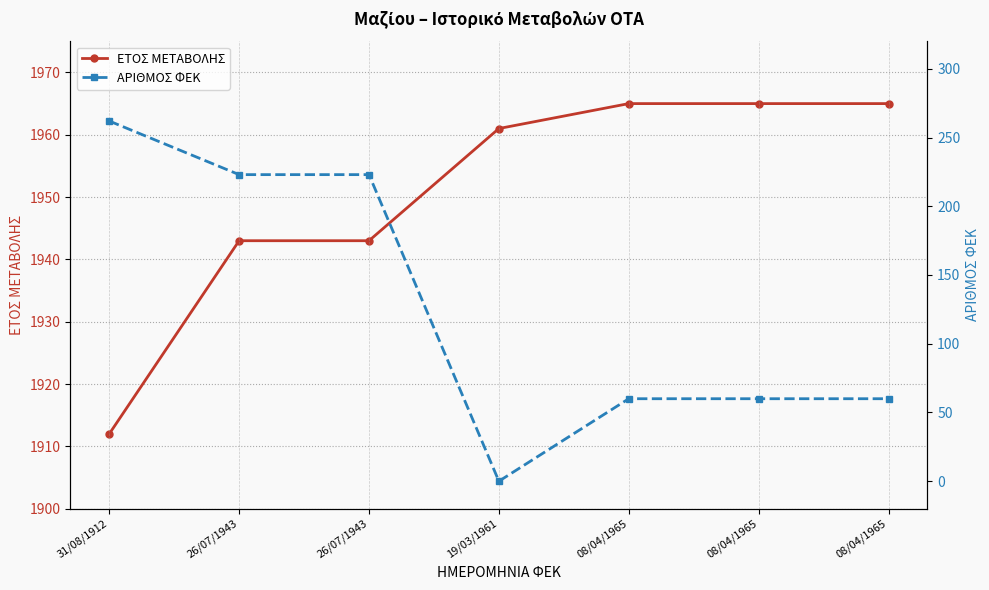

In ΑΡΙΘΜΟΣ ΦΕΚ, how many points are lower than both neighbors (excluding endpoints)?

1